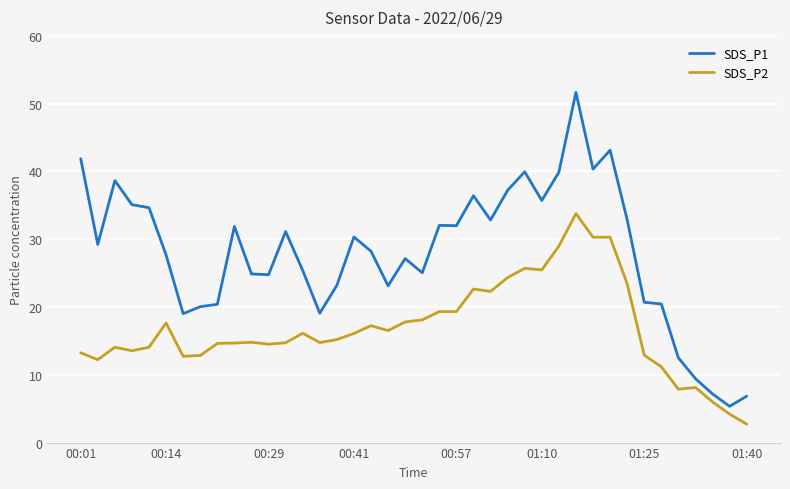

Does the chart display data point markers on the line(s)?

No